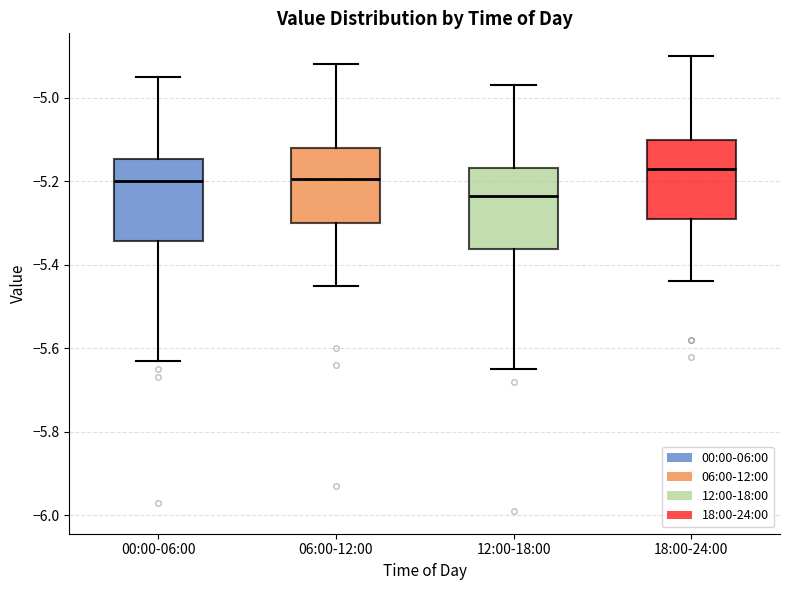

Which box has the highest median line?

18:00-24:00